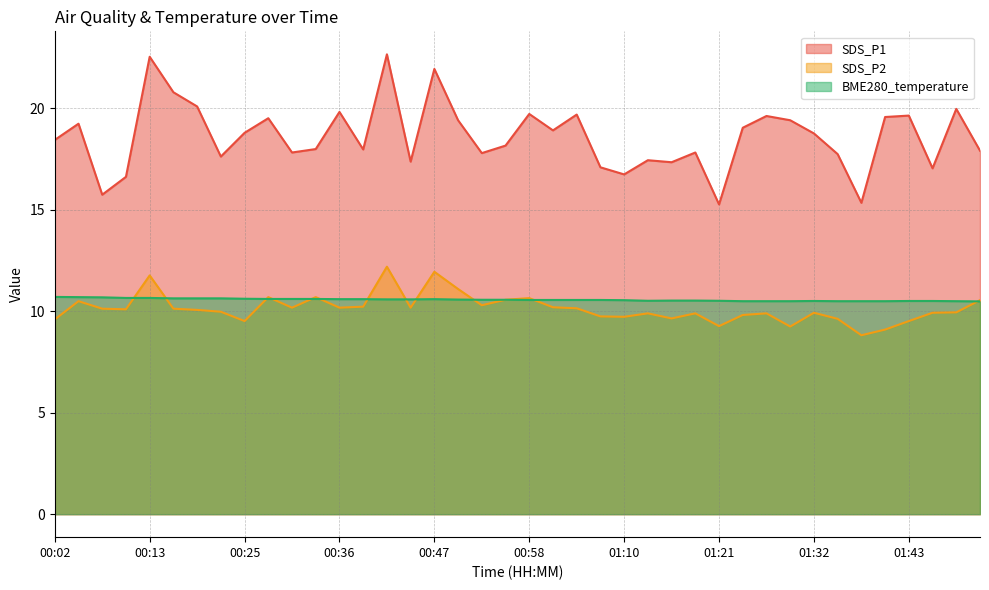

Is it true that SDS_P1 equals 22.7 at 00:41?

True